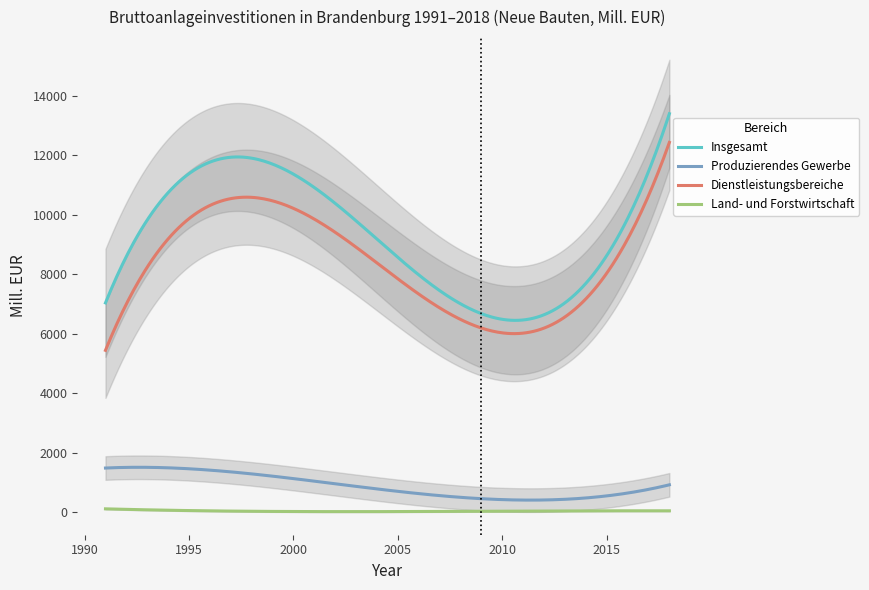

What is the maximum value for Insgesamt?

13396.9